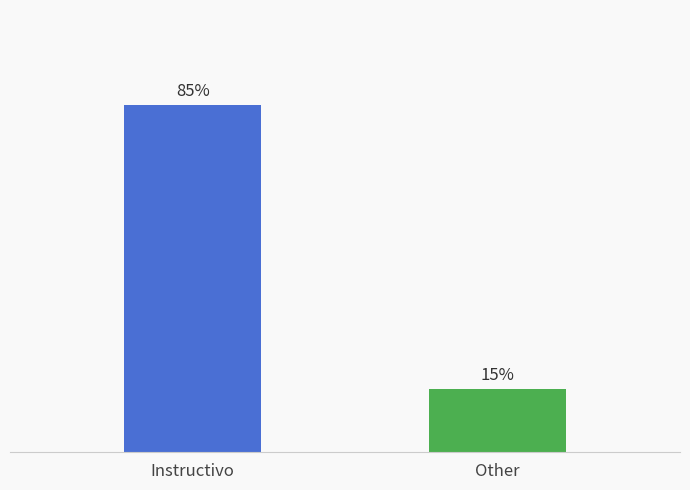

What position from the right is Instructivo?

2